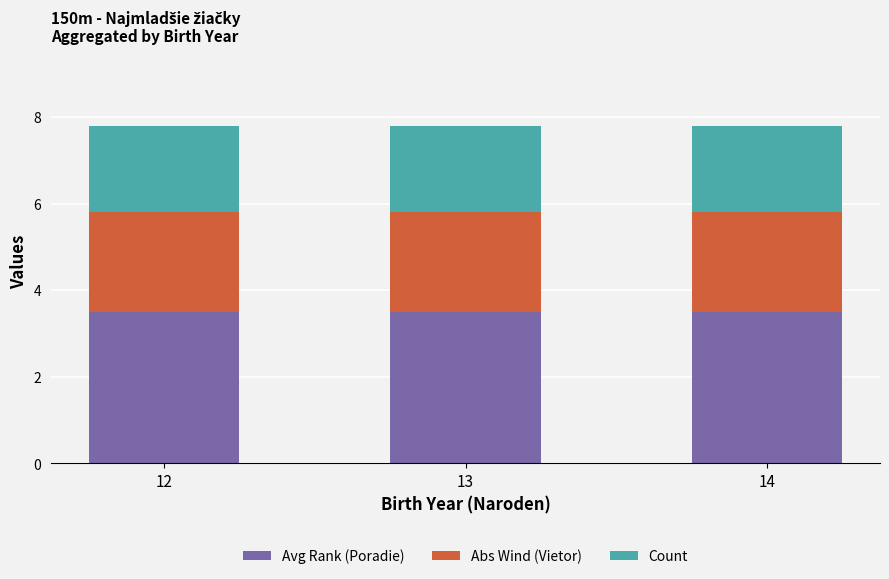

What is the average value of the Avg Rank (Poradie) series?

3.5